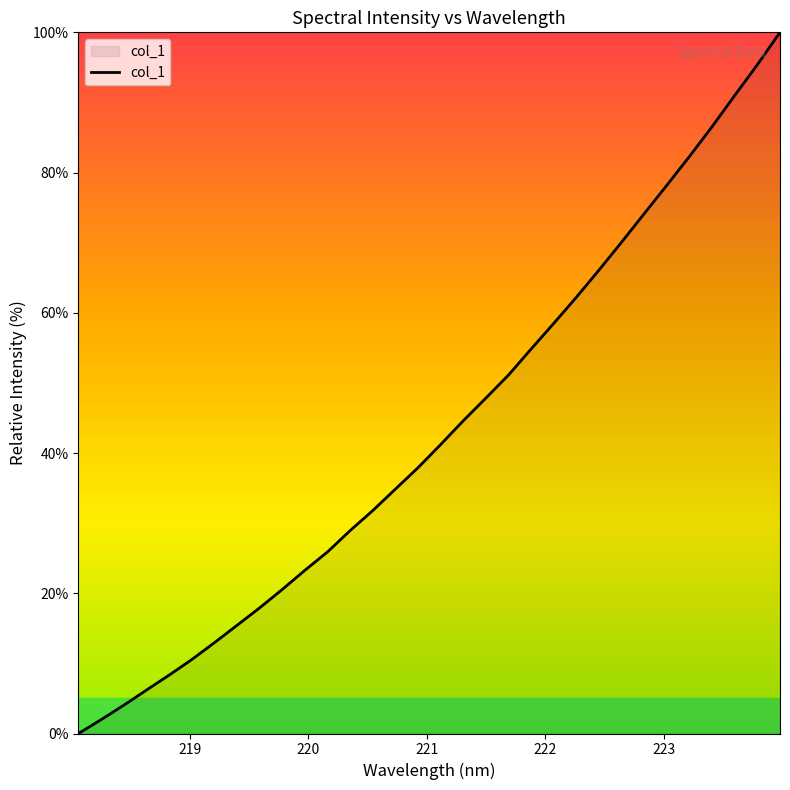

What is the maximum value shown in the chart?

100.0